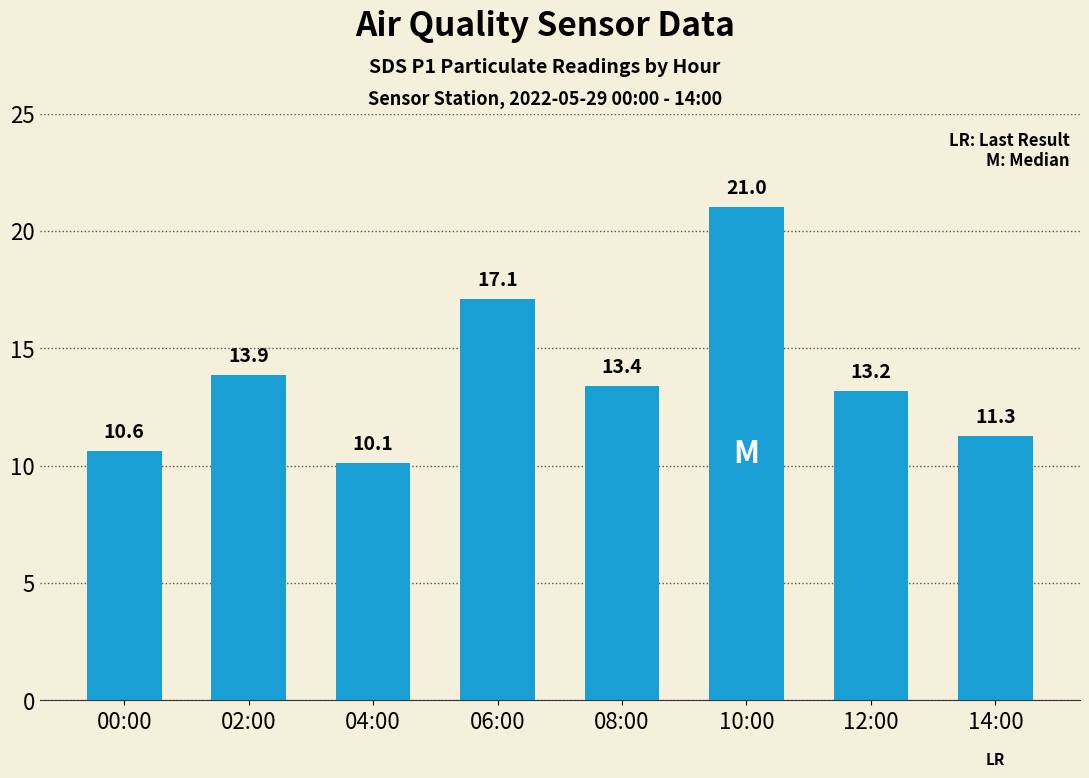

Are the bars horizontal?

No